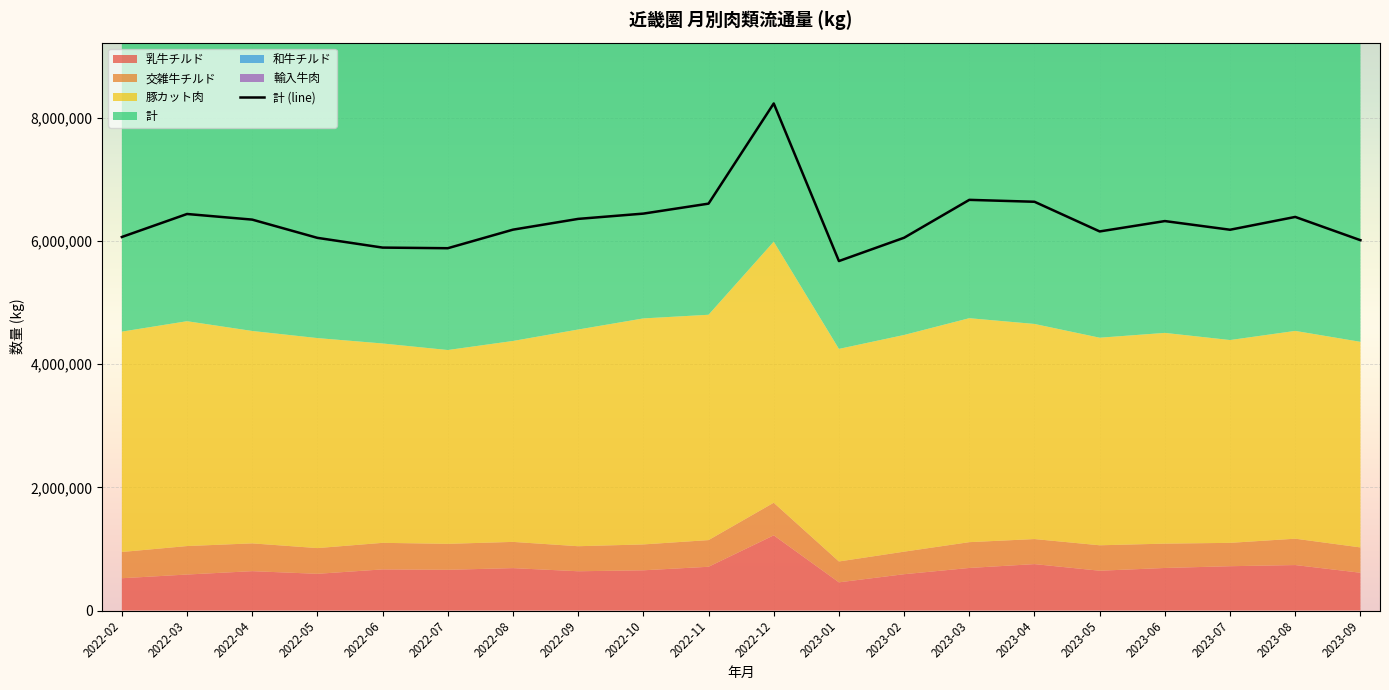

Where does the data first go above 6326355?

2022-03